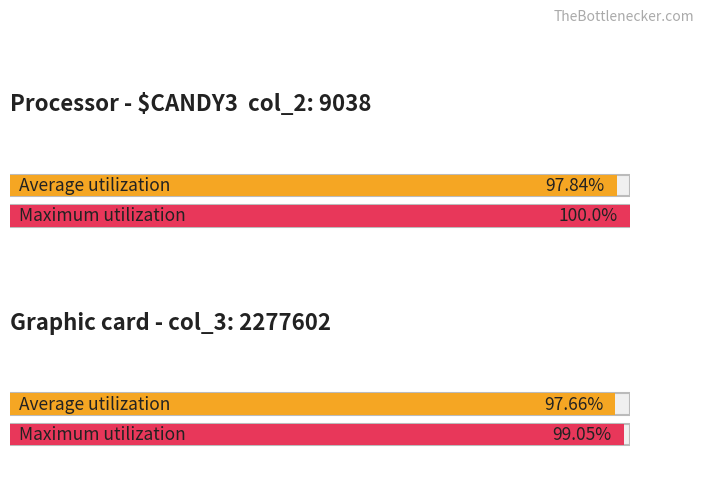

How many series are shown in this chart?

2